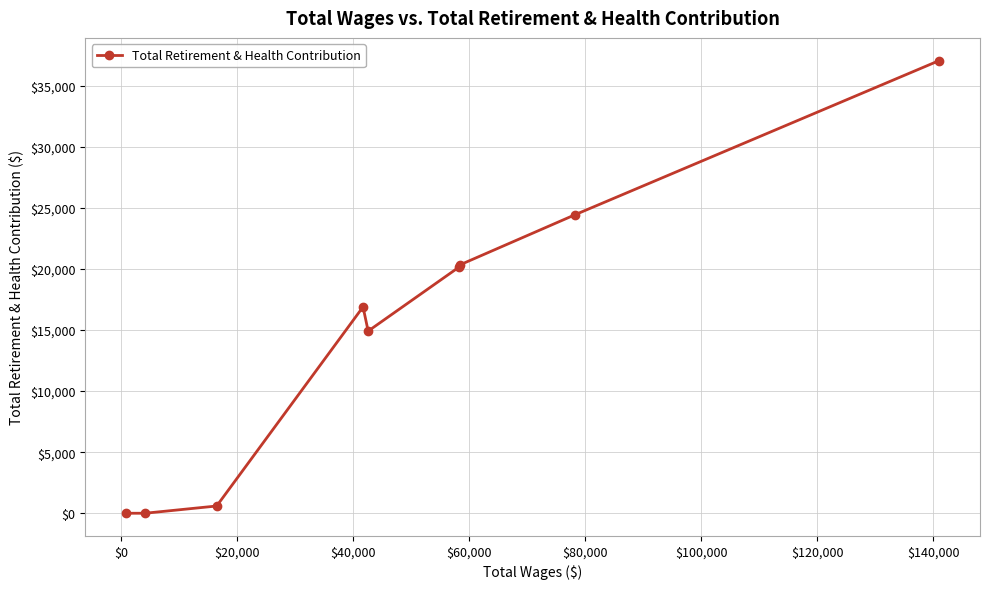

What is the maximum value shown in the chart?

37058